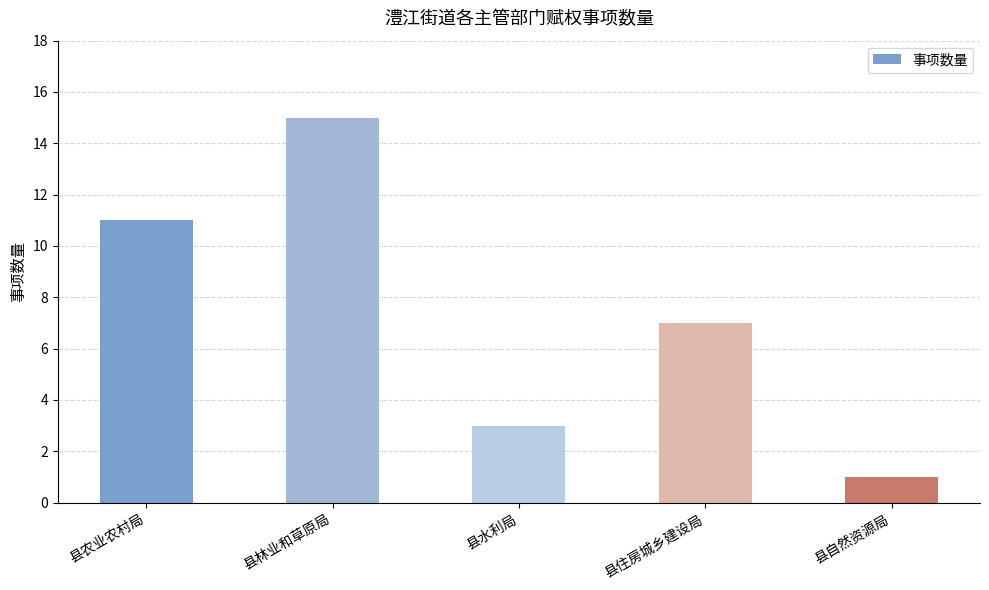

What is the change in value from 县农业农村局 to 县林业和草原局?

+4